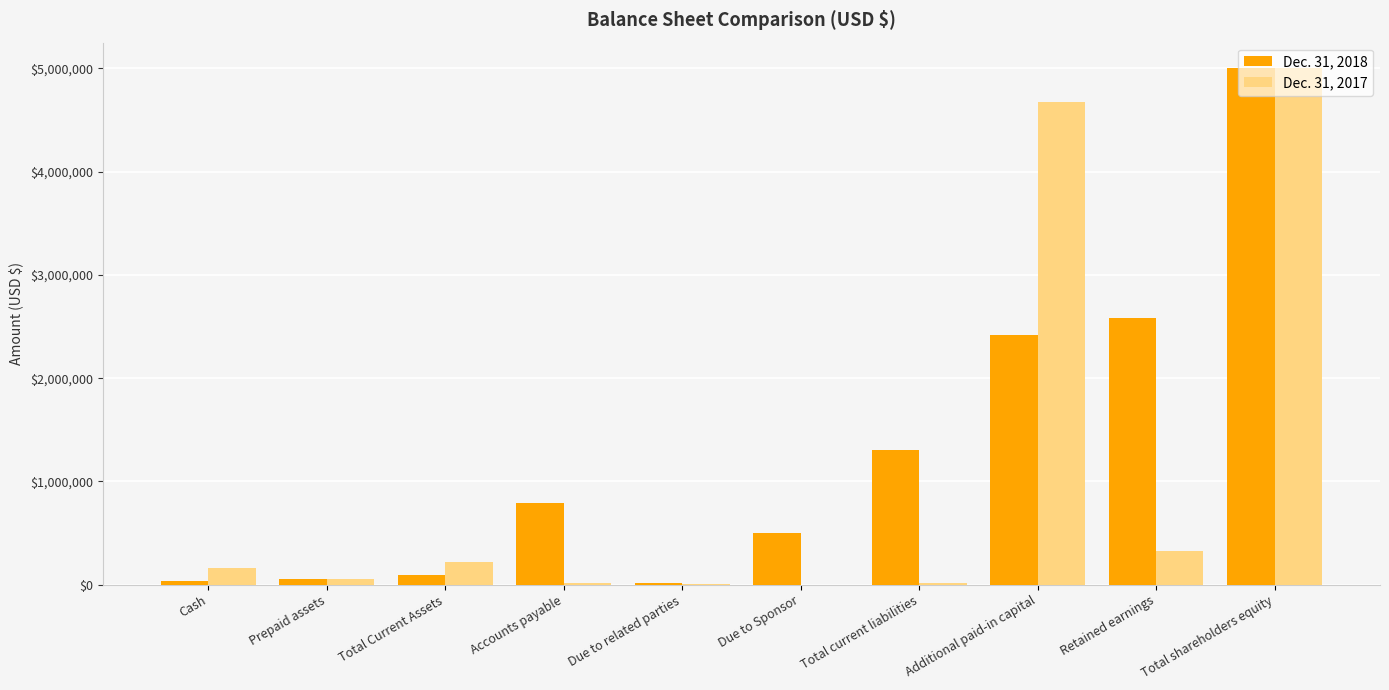

What is the approximate value of Dec. 31, 2017 at Retained earnings, to the nearest 10?

327750